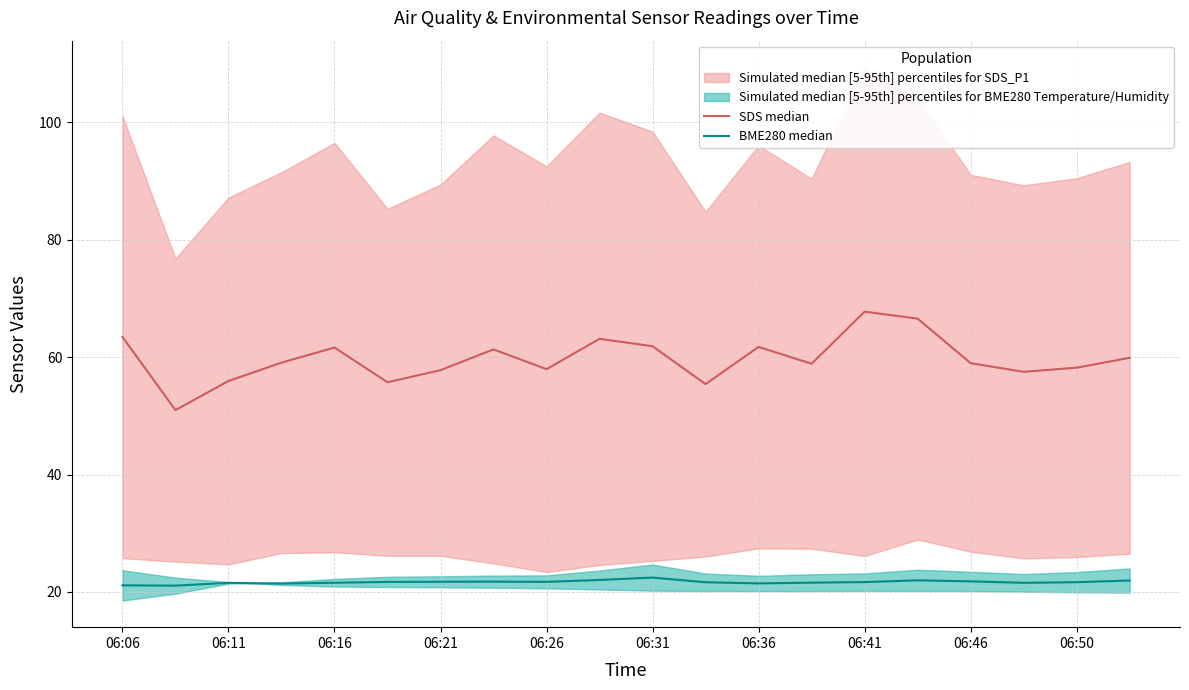

What is the spread (max minus min) of values at 06:36?

40.3